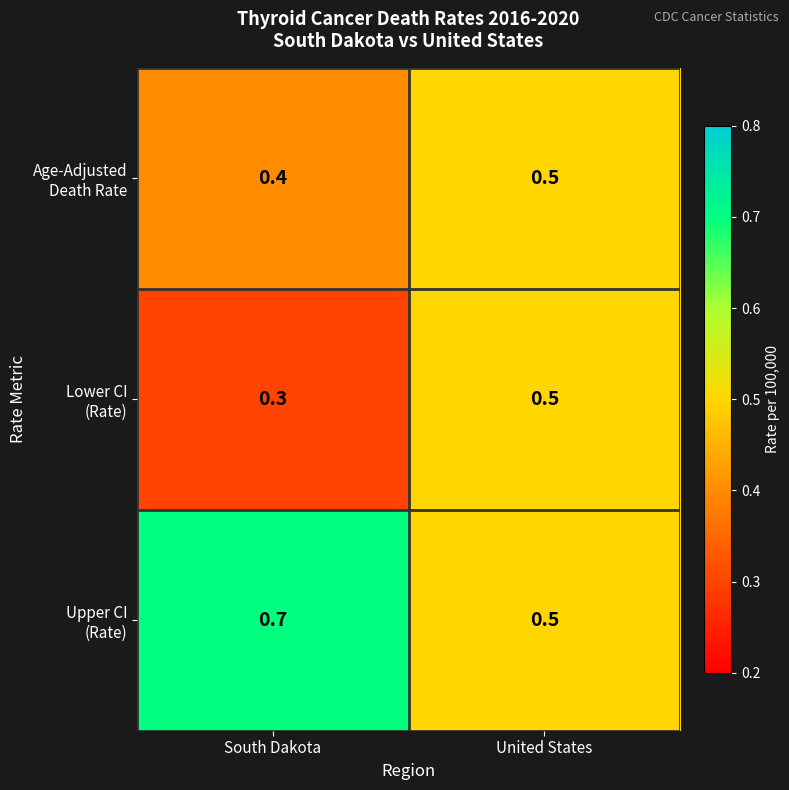

What is the total value across all series at South Dakota?

1.4